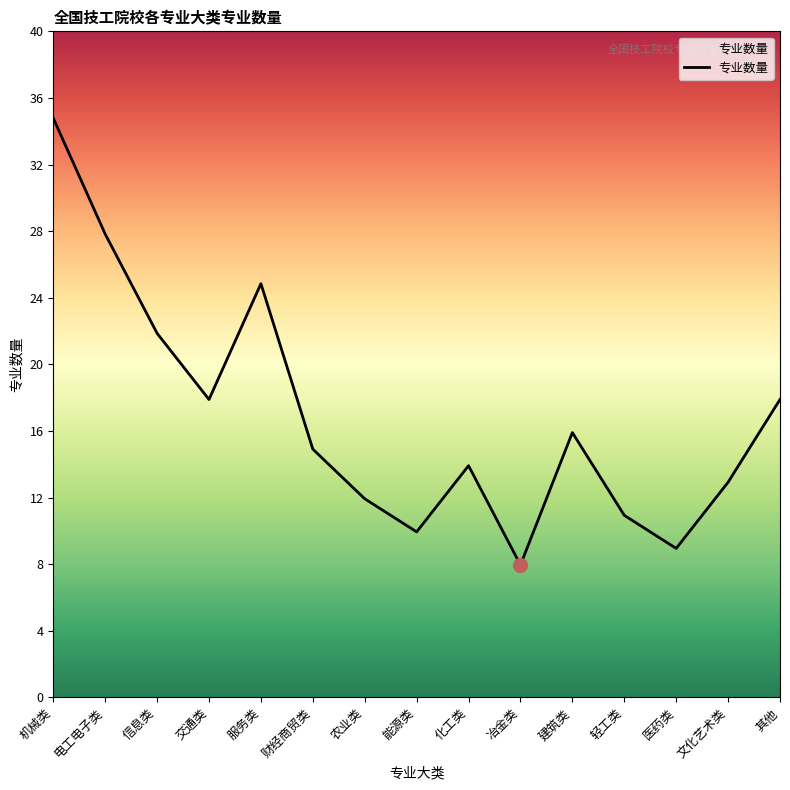

What position from the left is 化工类?

9